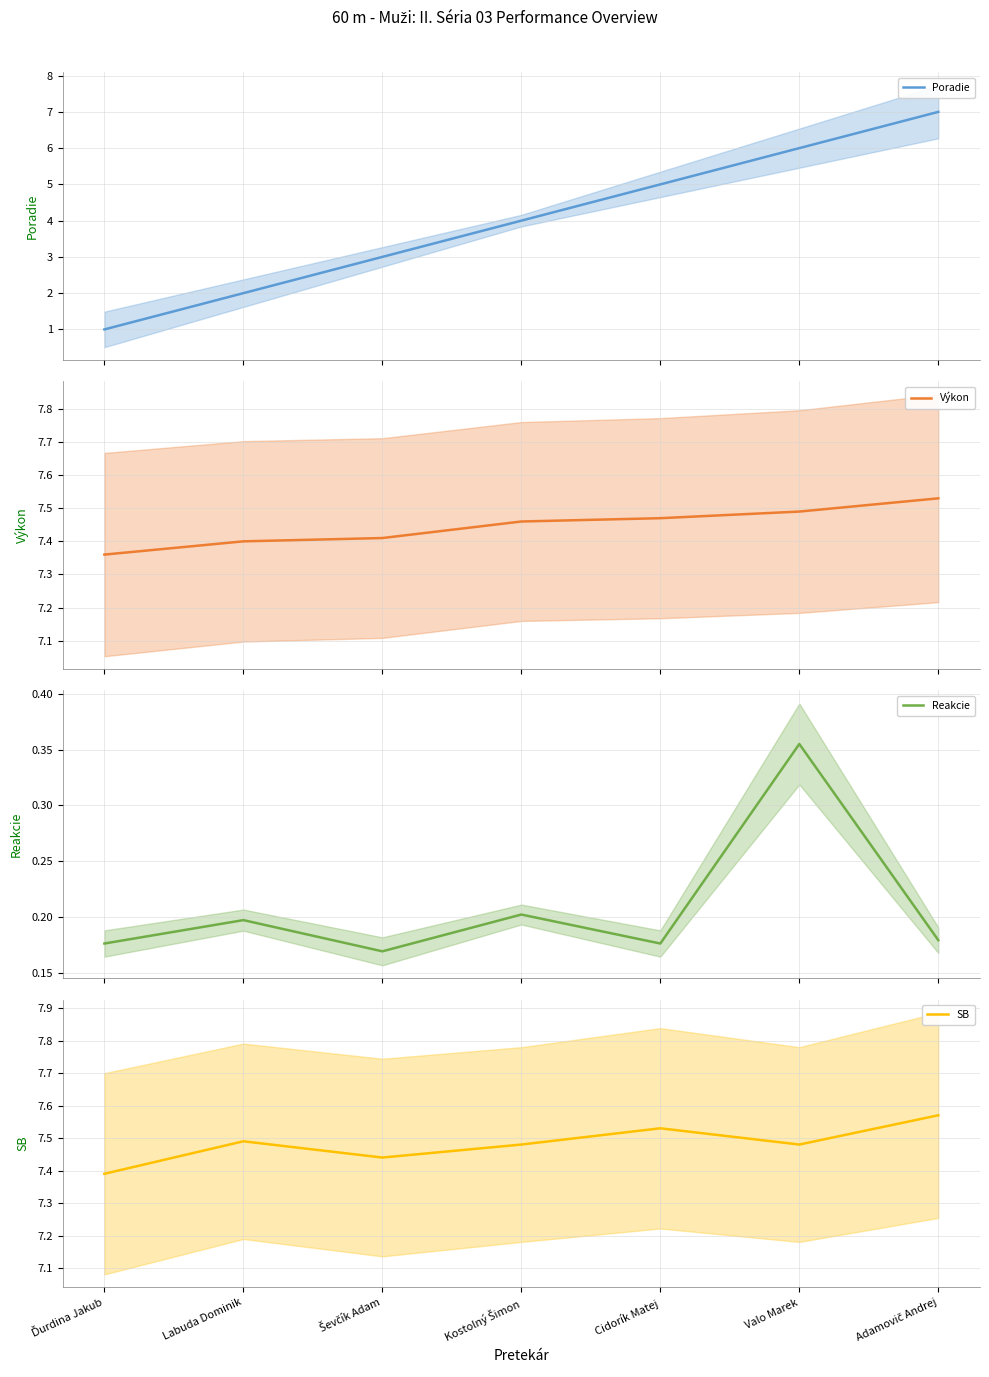

Which series changed the most between Labuda Dominik and Adamovič Andrej?

Poradie